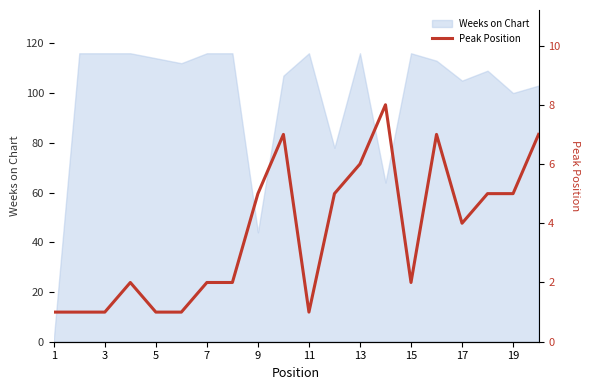

How many lines are shown in the chart?

1